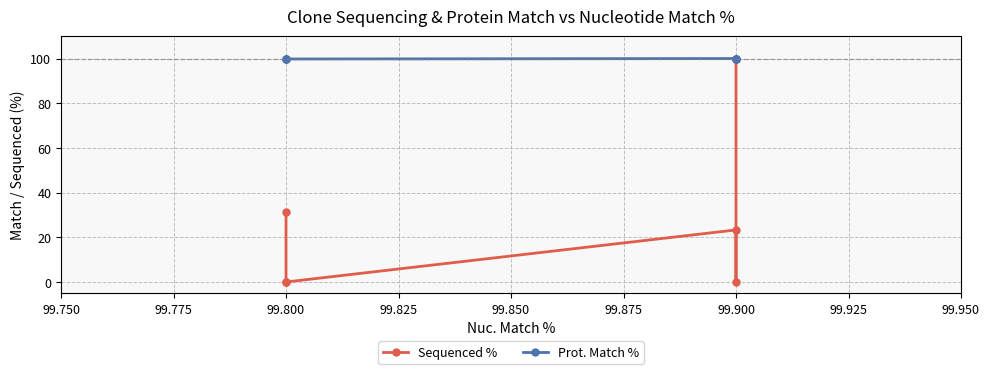

What is the sum of the Prot. Match % values at 99.800 and 99.900?

199.8